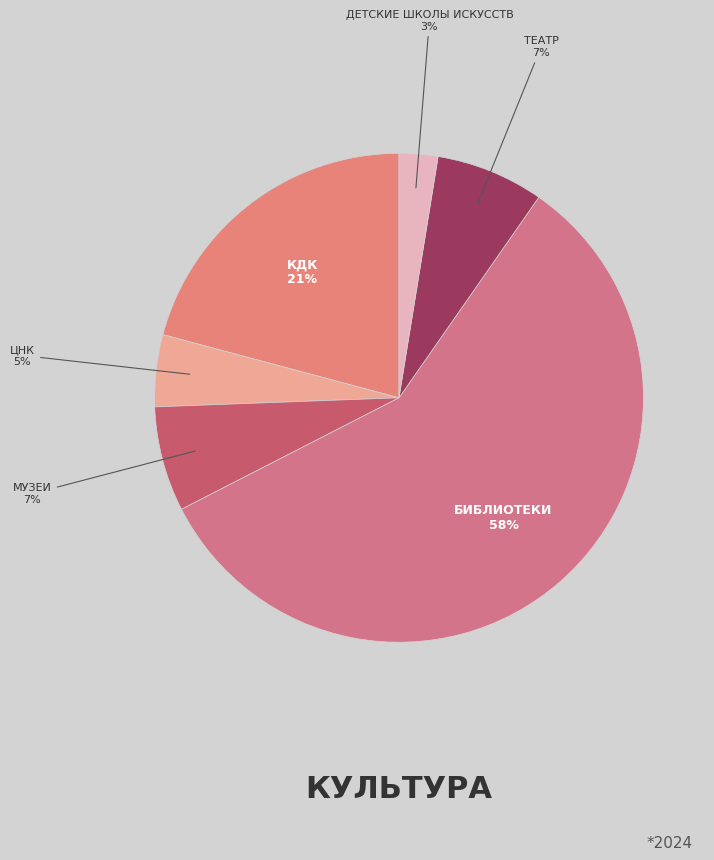

How many slices are in this pie chart?

6